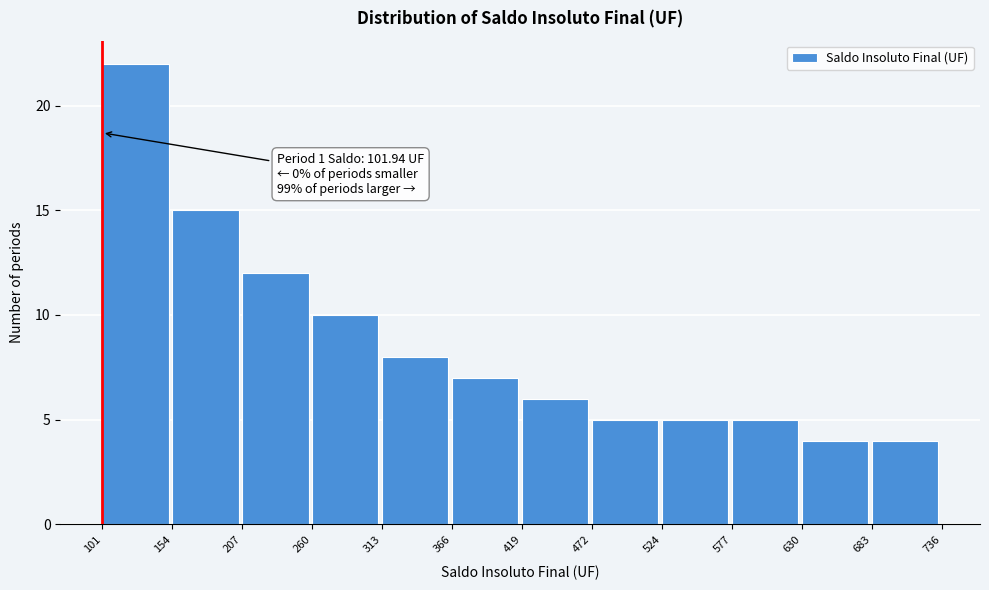

Over which range of the x-axis is the bar tallest?

101 to 154